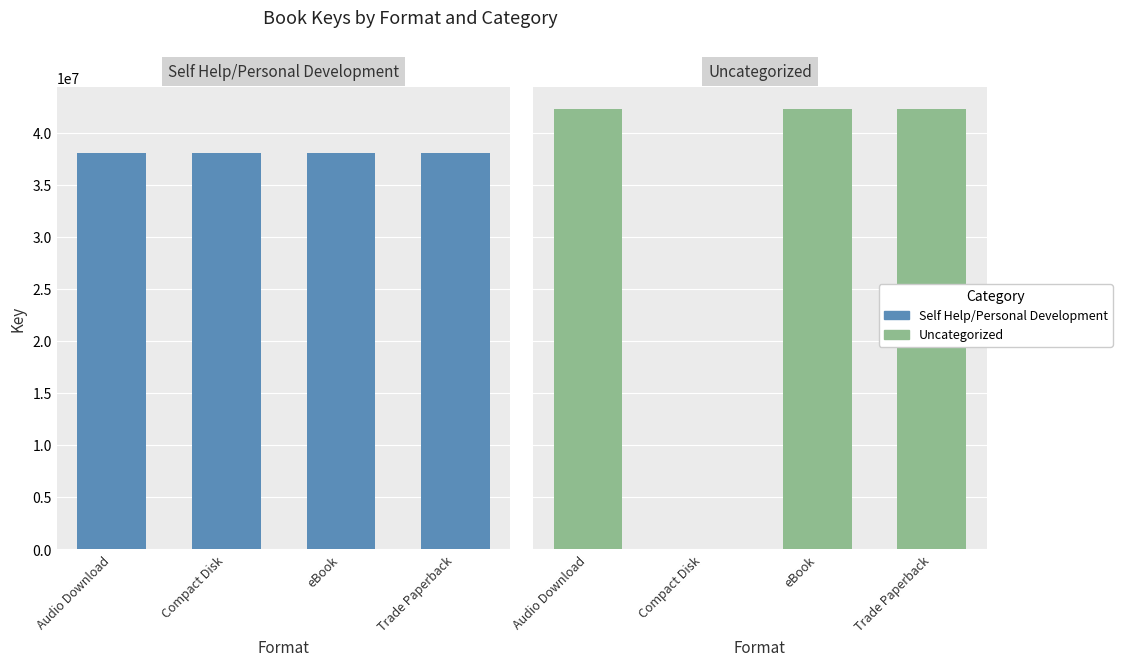

List the series in order of their overall mean, highest first.

Self Help/Personal Development, Uncategorized